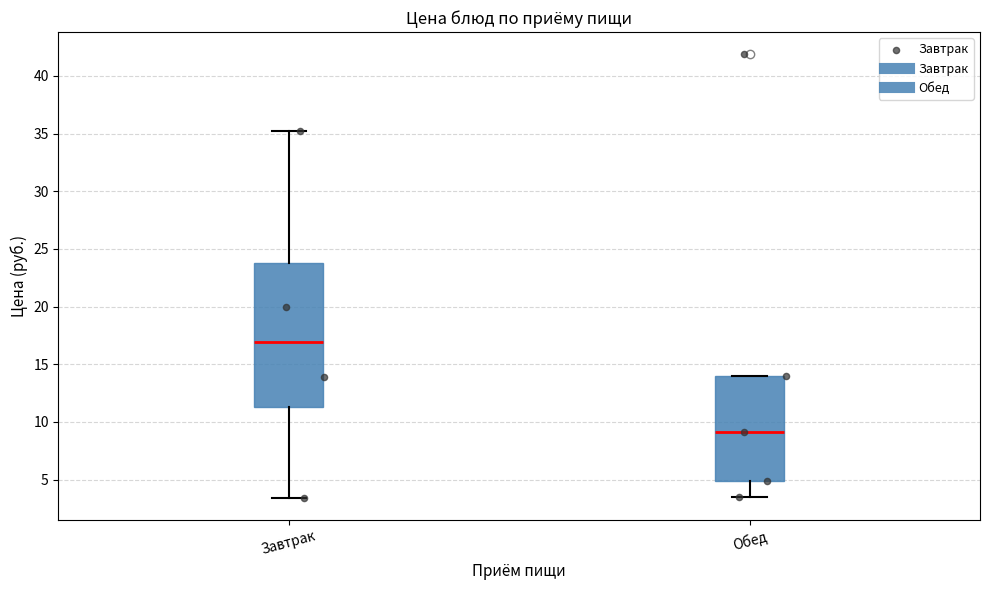

Reading left to right, read every box against the y-axis: the position of its median line, the range the box covers, and the ends of its whiskers. The values are not printed on the chart, so give them approximately, as read against the axis.

Завтрак: median 17.0, box 11.5 to 24.0, whiskers 3.5 to 35.0
Обед: median 9.0, box 5.0 to 14.0, whiskers 3.5 to 14.0